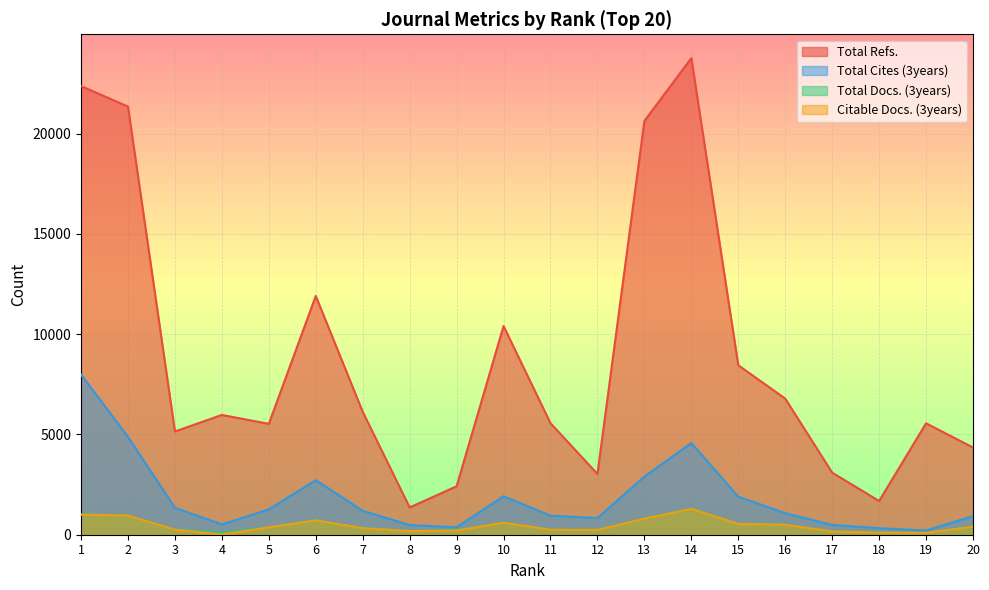

The value of Total Refs. at 4 is 9898. True or false?

False